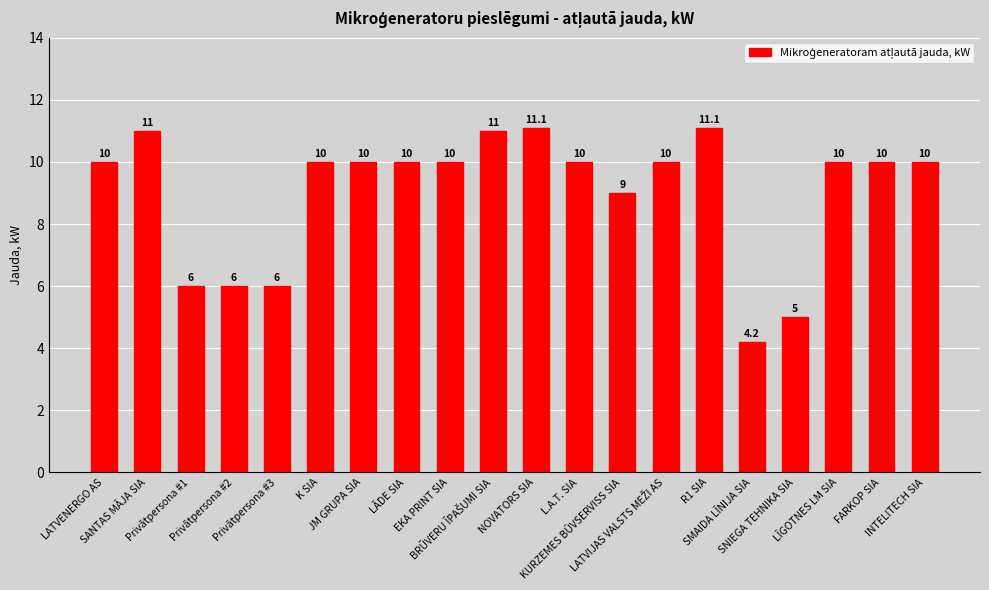

What is the sum of the values at R1 SIA and FARKOP SIA?

21.1